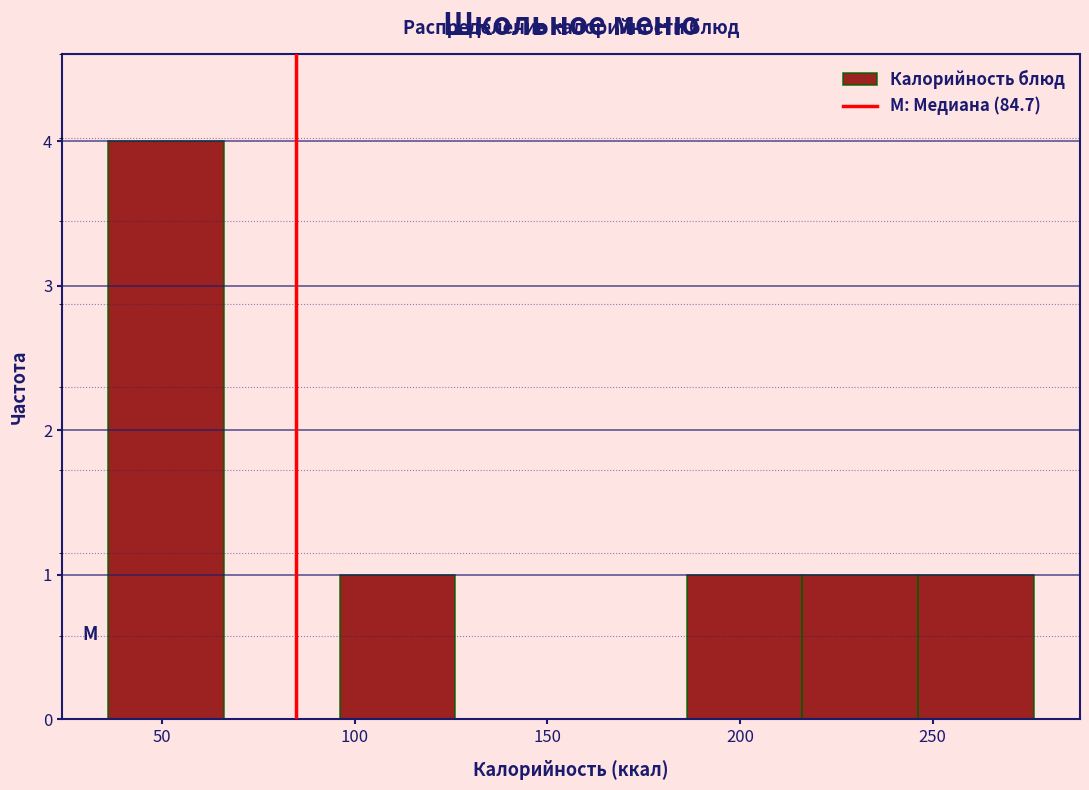

What is the height of the bar covering 215 to 245 on the x-axis? Neither the bar edges nor the heights are printed on the chart, so give them approximately, as read against the axes.

1